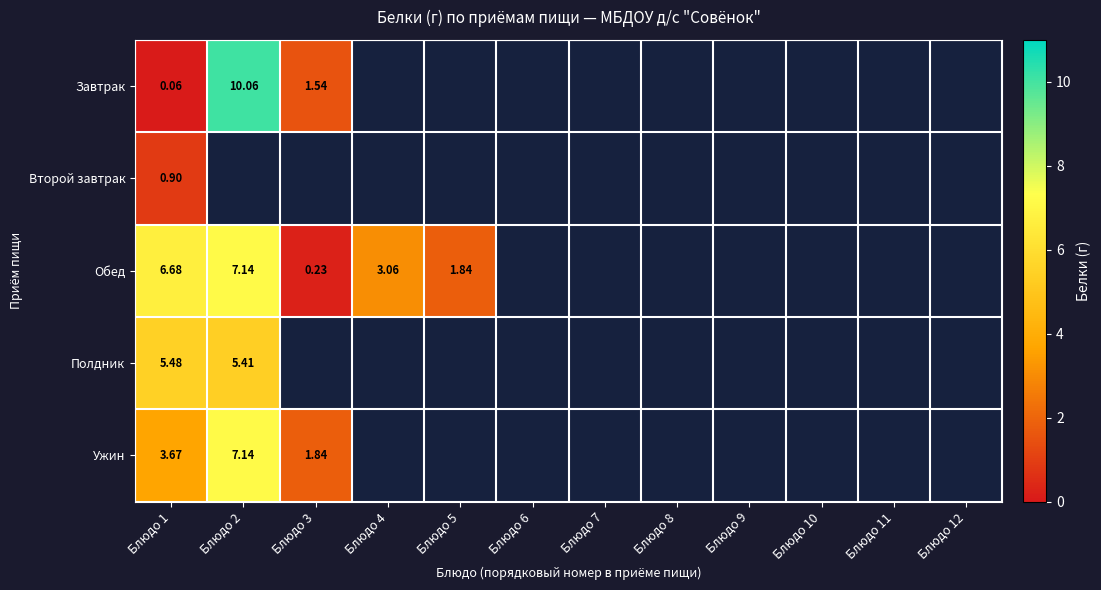

How many categories are shown in the chart?

12